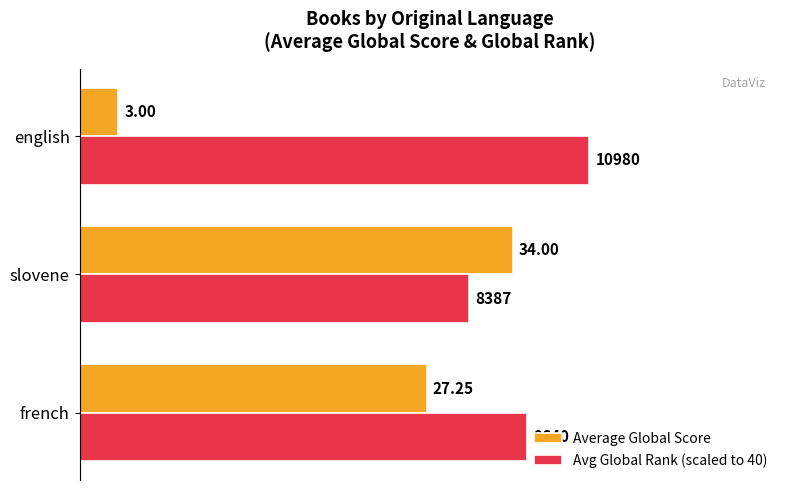

What is the difference between the maximum and second lowest values in the Avg Global Rank (scaled to 40) series?

4.9